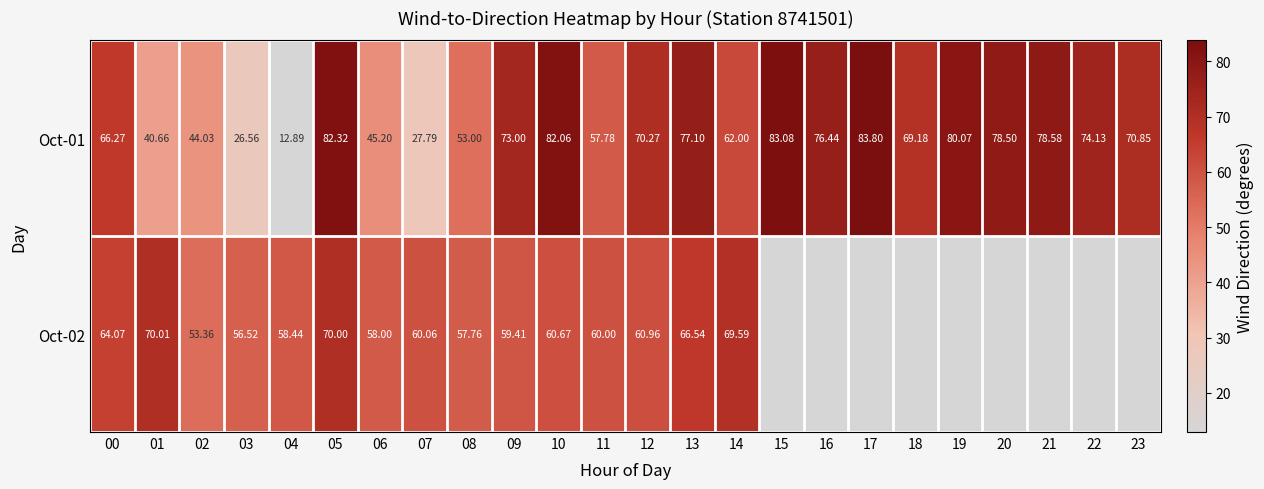

What is the greatest value displayed?

83.8